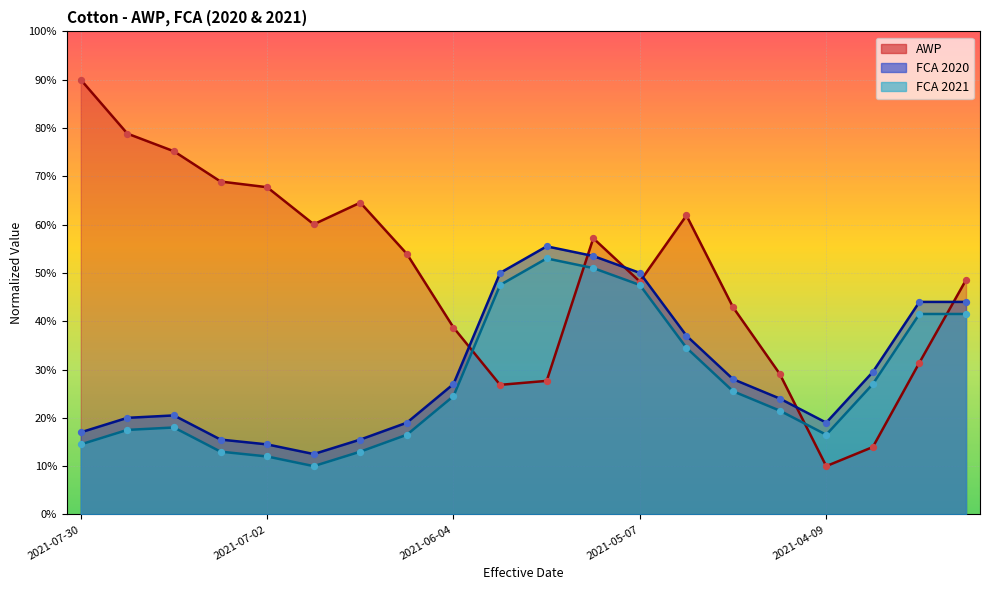

At how many categories does at least one series exceed 80?

1